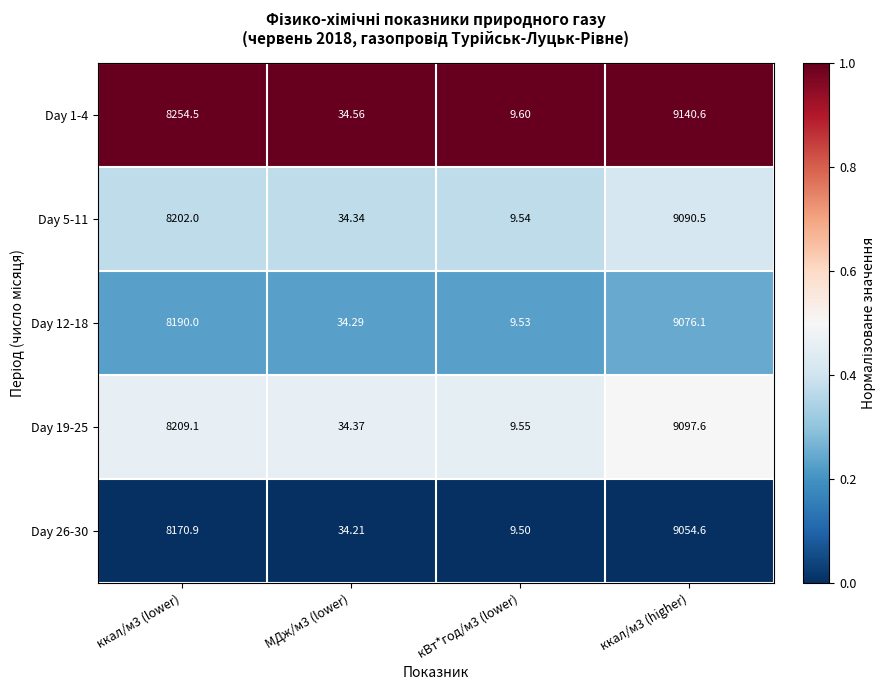

At кВт*год/м3 (lower), list the series in order from smallest to largest.

Day 26-30, Day 12-18, Day 5-11, Day 19-25, Day 1-4